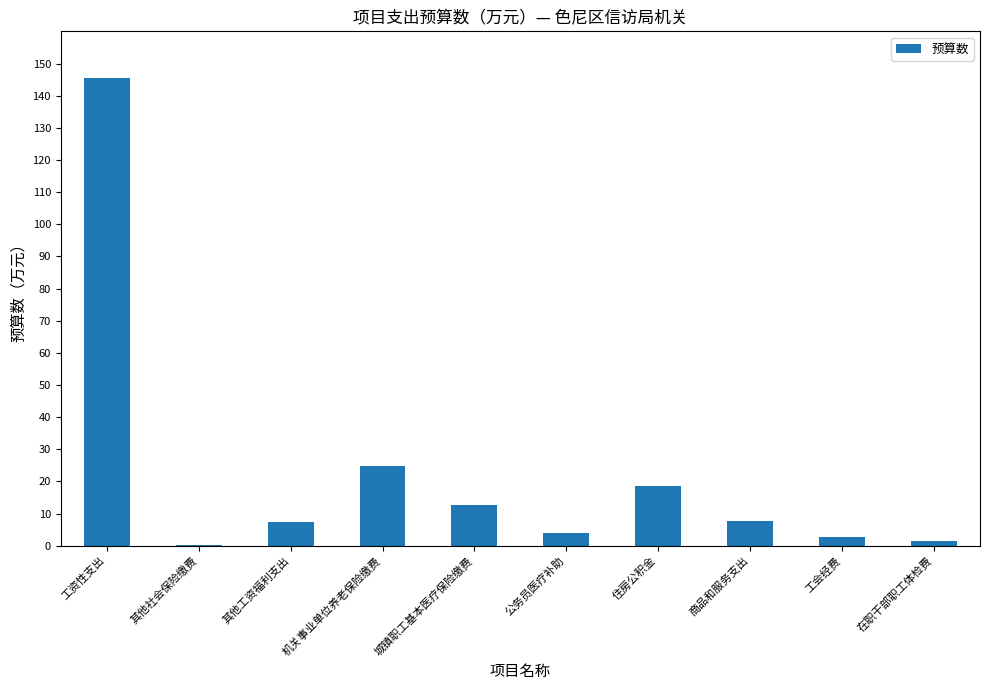

What is the change in value from 住房公积金 to 工会经费?

-15.8